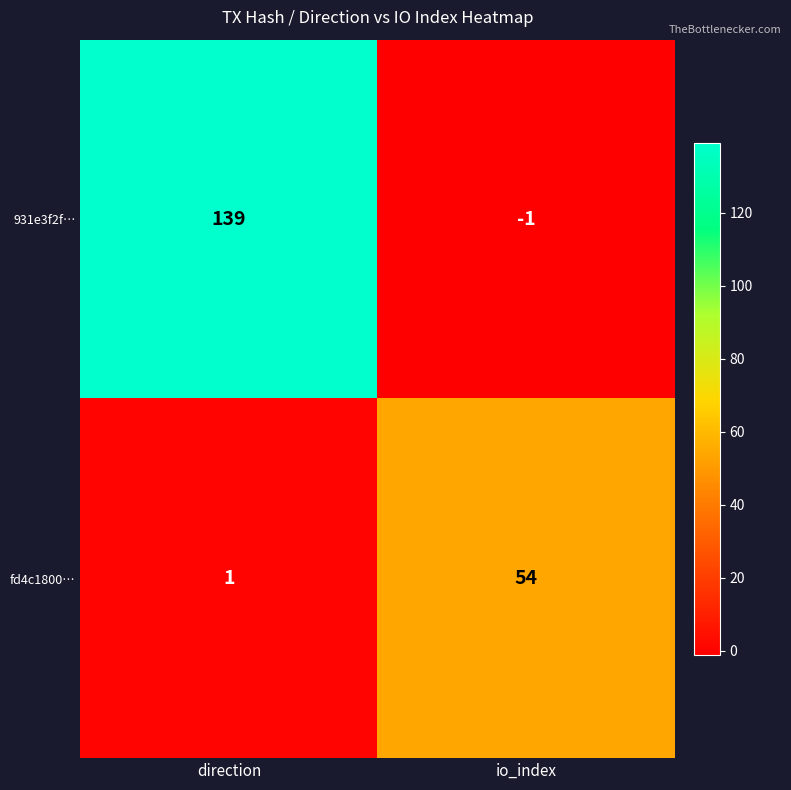

Which series has the largest total across all categories?

931e3f2f…